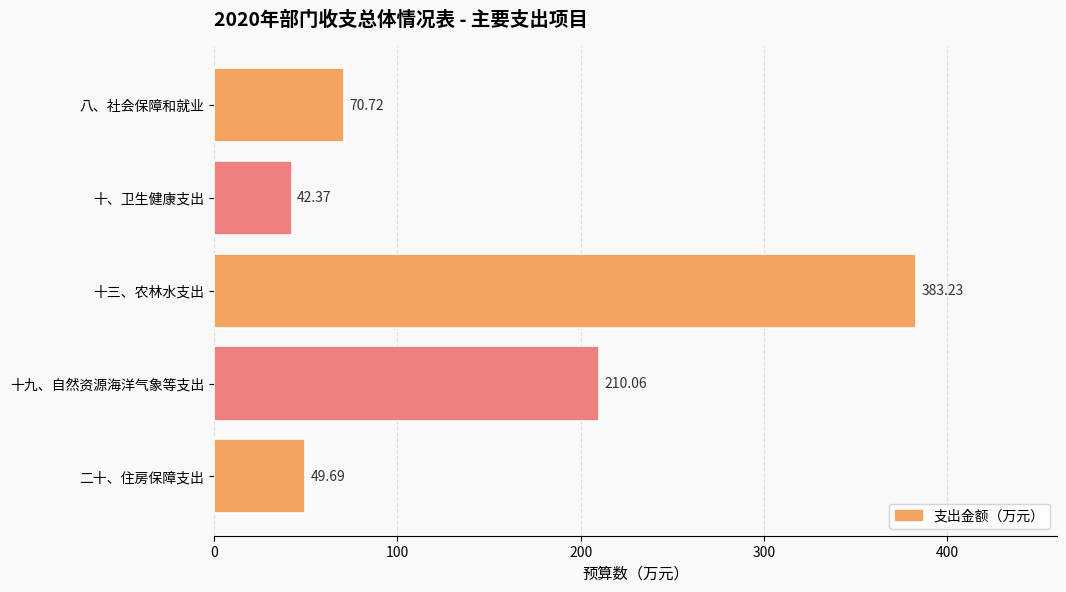

Are the bars grouped side by side (vs. stacked)?

No